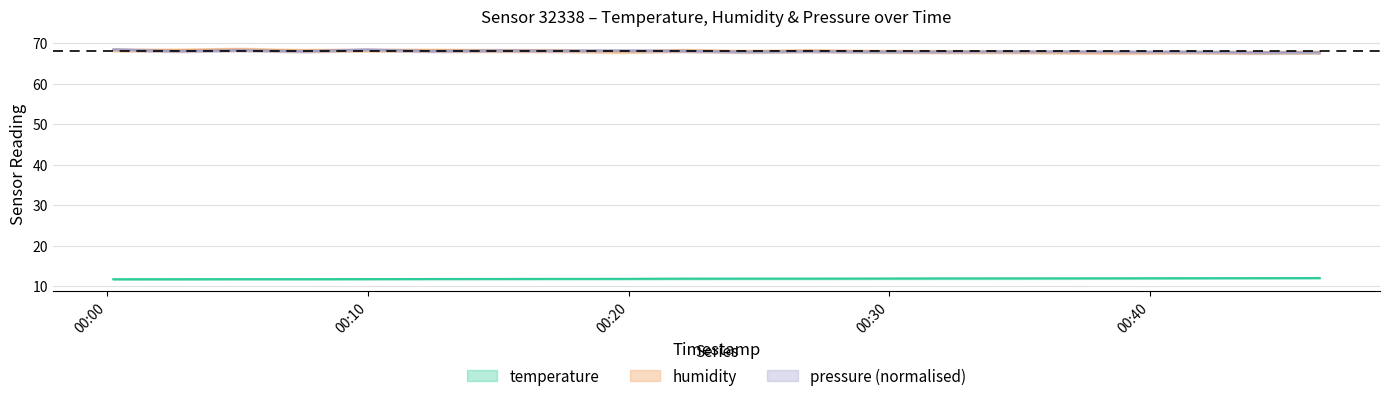

True or false: humidity and temperature intersect in this chart.

False